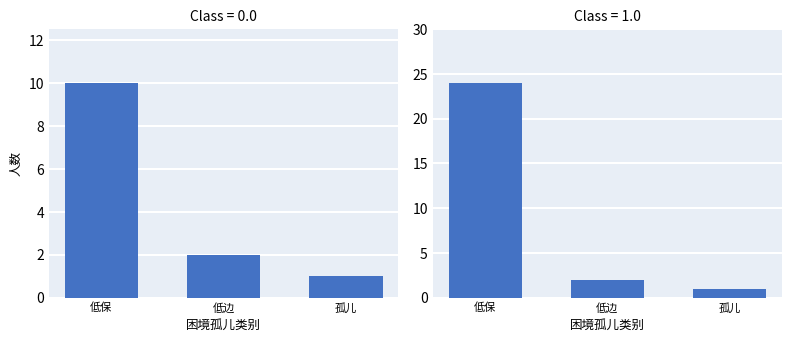

Does the chart contain any negative values?

No